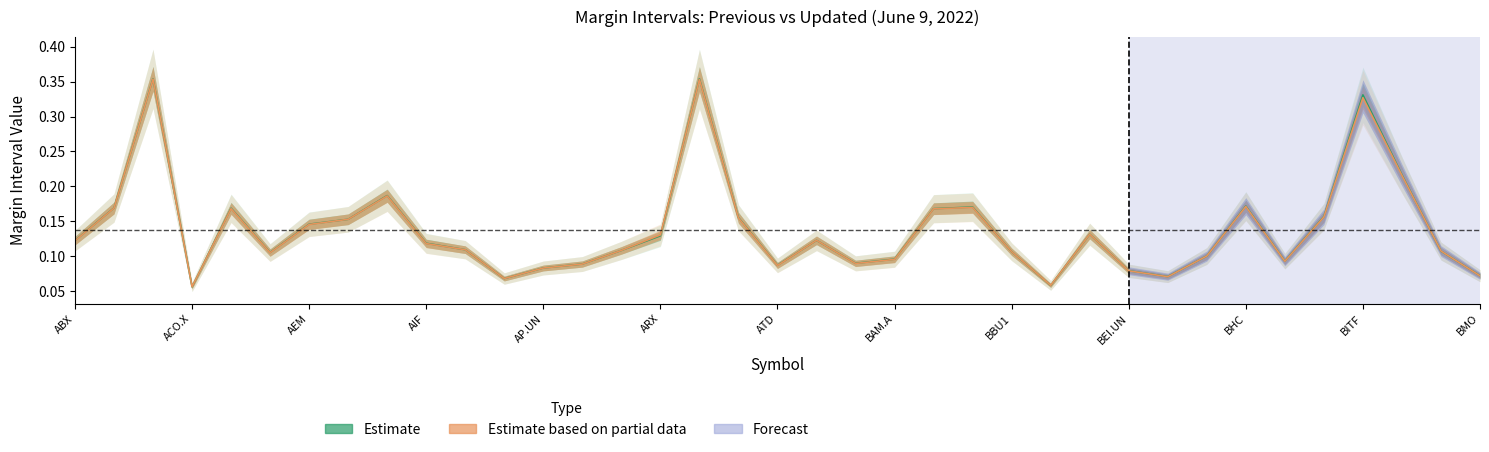

What is the average value of the Estimate based on partial data (Updated) series?

0.1